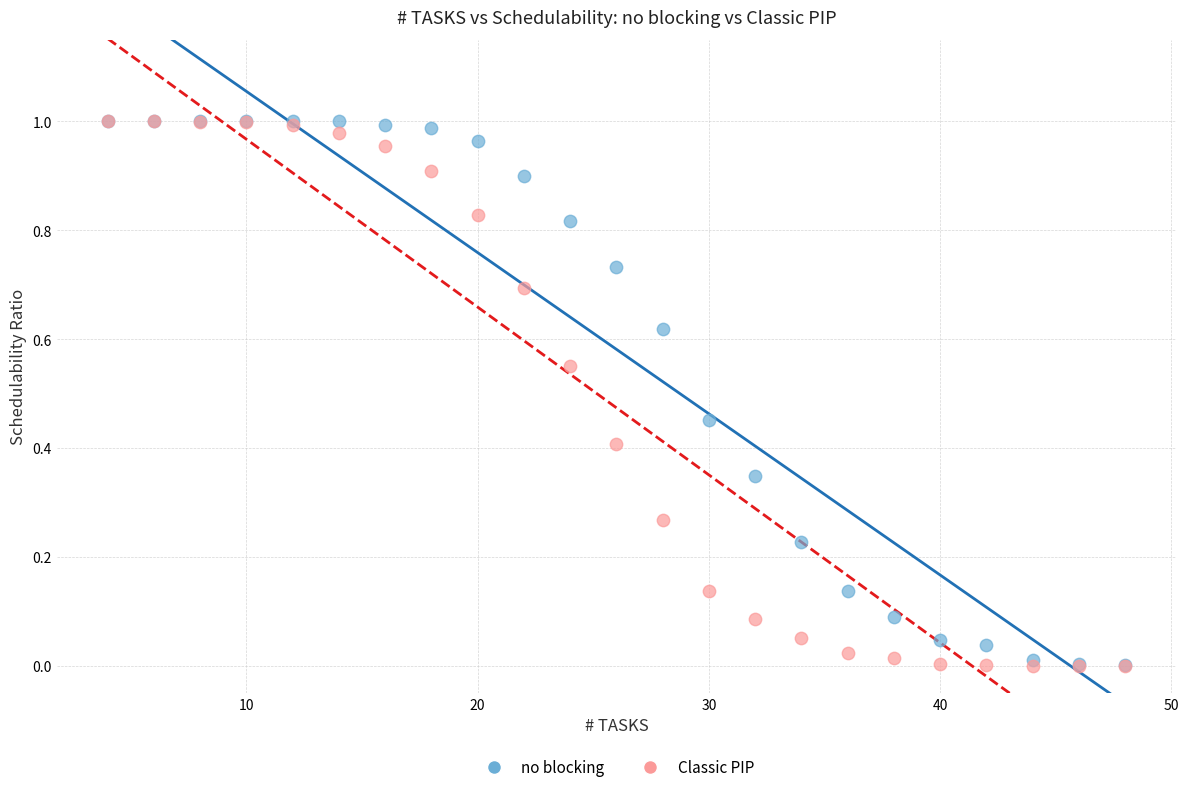

Which series has the largest Y range (max minus min)?

Classic PIP